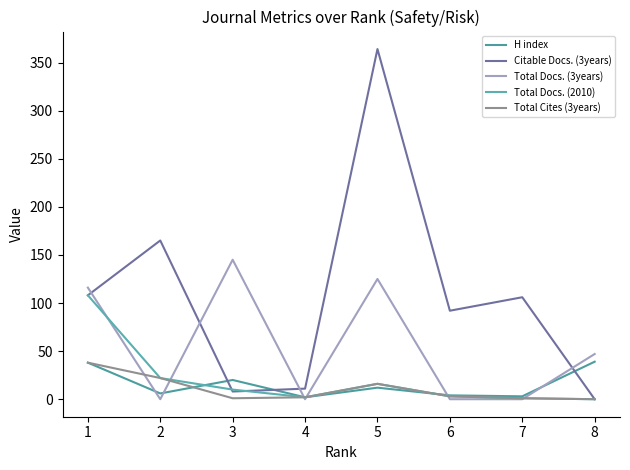

At which category does the chart reach its minimum across all series?

8